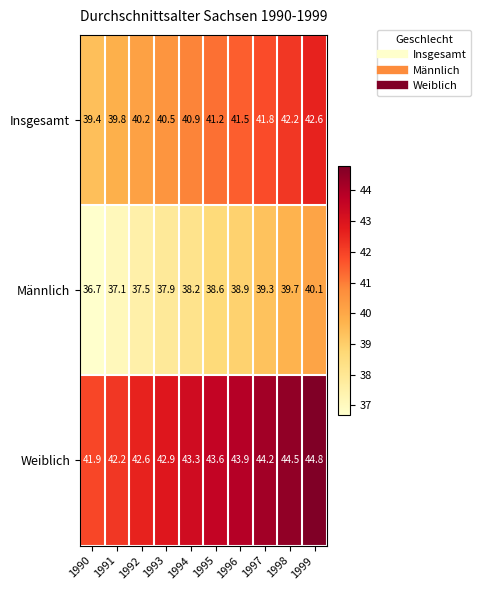

Which series has the largest range (max minus min)?

Männlich